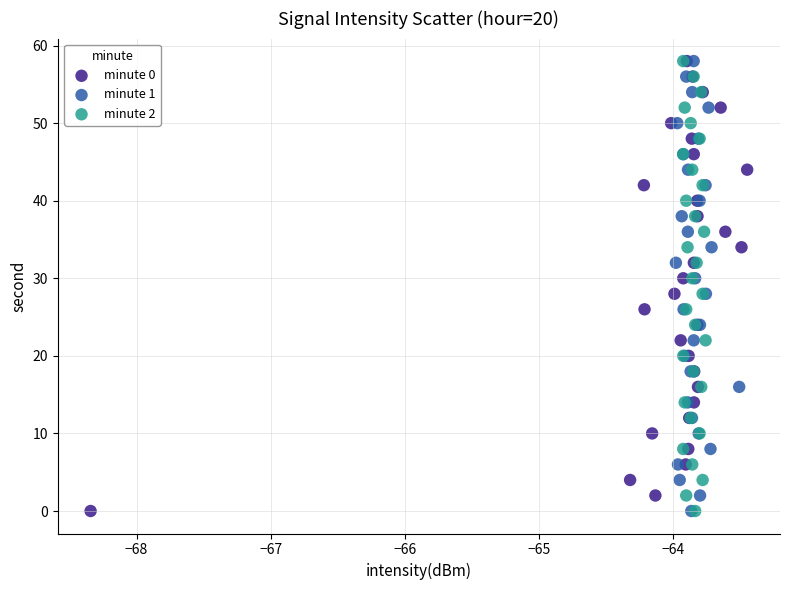

What are all the series names shown in the legend?

minute 0, minute 1, minute 2